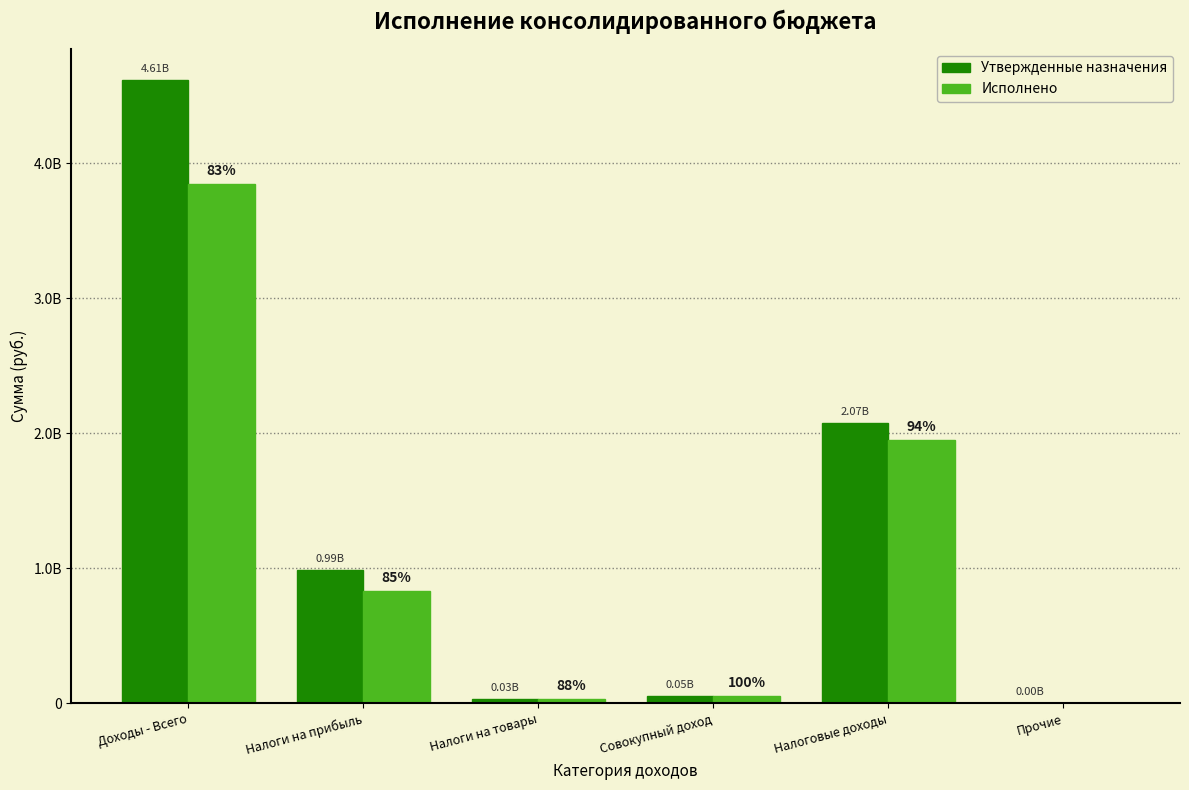

Are the bars horizontal?

No